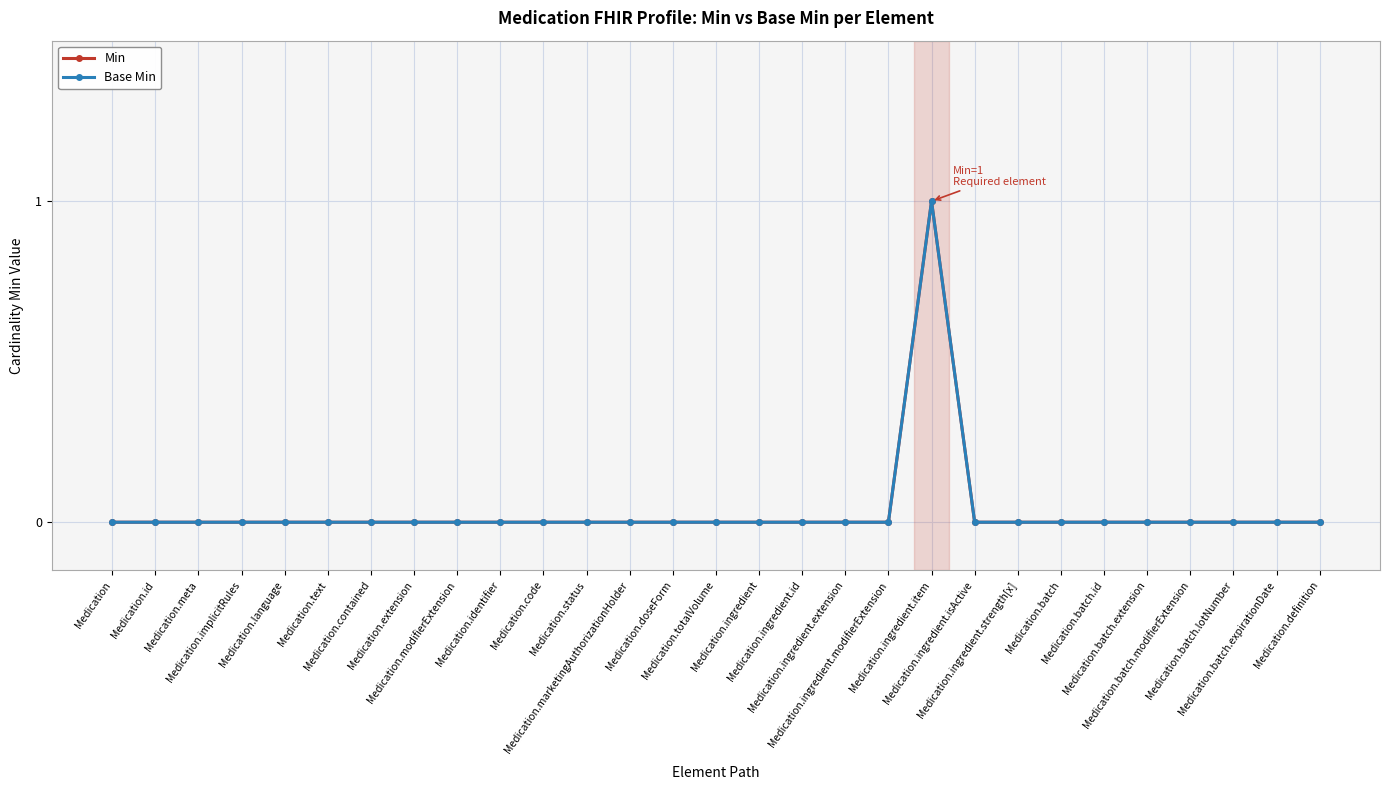

Rank the categories by Base Min value from highest to lowest.

Medication.ingredient.item, Medication, Medication.id, Medication.meta, Medication.implicitRules, Medication.language, Medication.text, Medication.contained, Medication.extension, Medication.modifierExtension, Medication.identifier, Medication.code, Medication.status, Medication.marketingAuthorizationHolder, Medication.doseForm, Medication.totalVolume, Medication.ingredient, Medication.ingredient.id, Medication.ingredient.extension, Medication.ingredient.modifierExtension, Medication.ingredient.isActive, Medication.ingredient.strength[x], Medication.batch, Medication.batch.id, Medication.batch.extension, Medication.batch.modifierExtension, Medication.batch.lotNumber, Medication.batch.expirationDate, Medication.definition